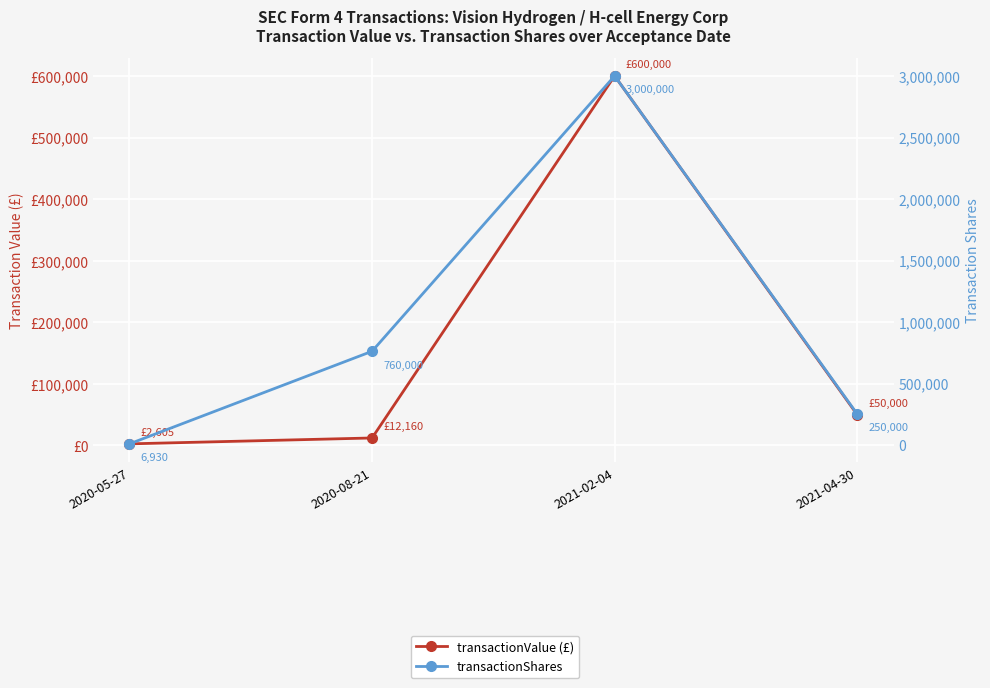

What is the label of the 3rd point from the right?

2020-08-21